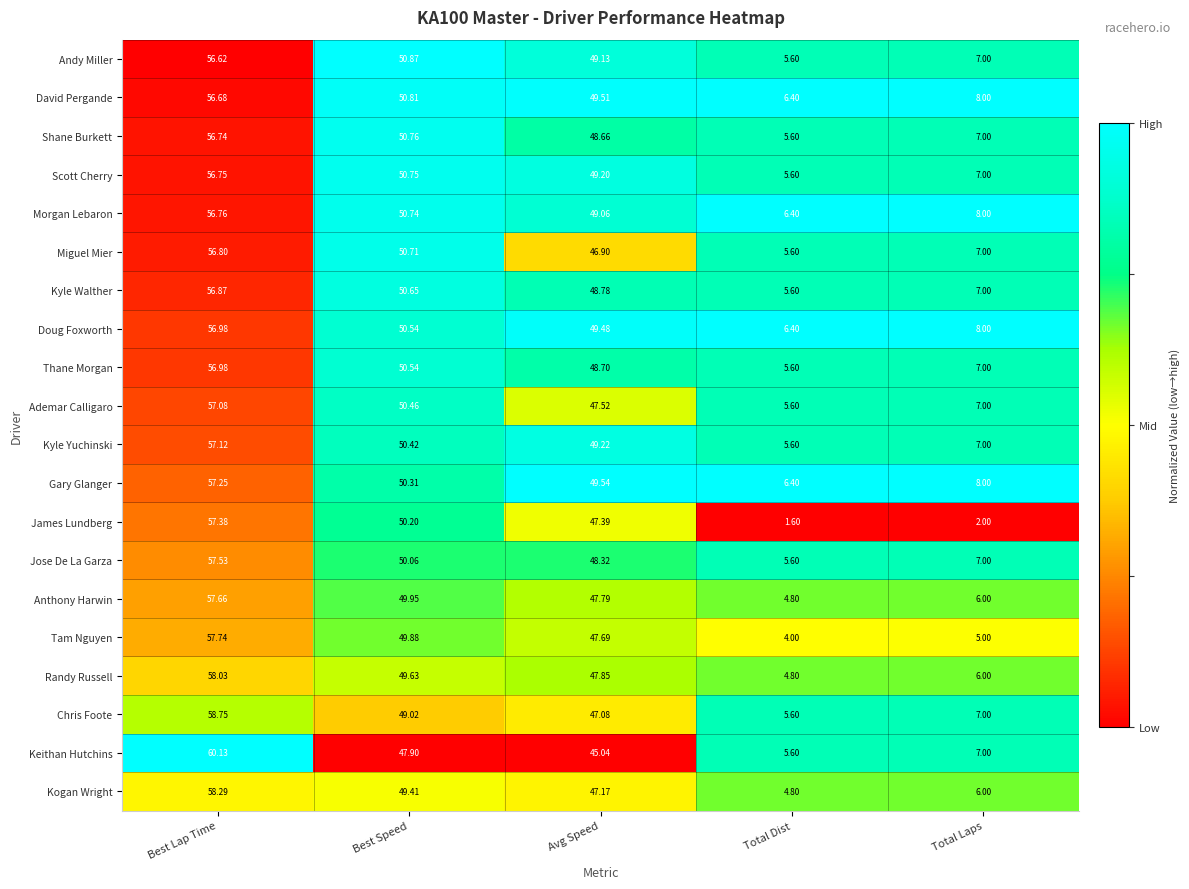

What is the spread (max minus min) of values at Best Lap Time?

3.5